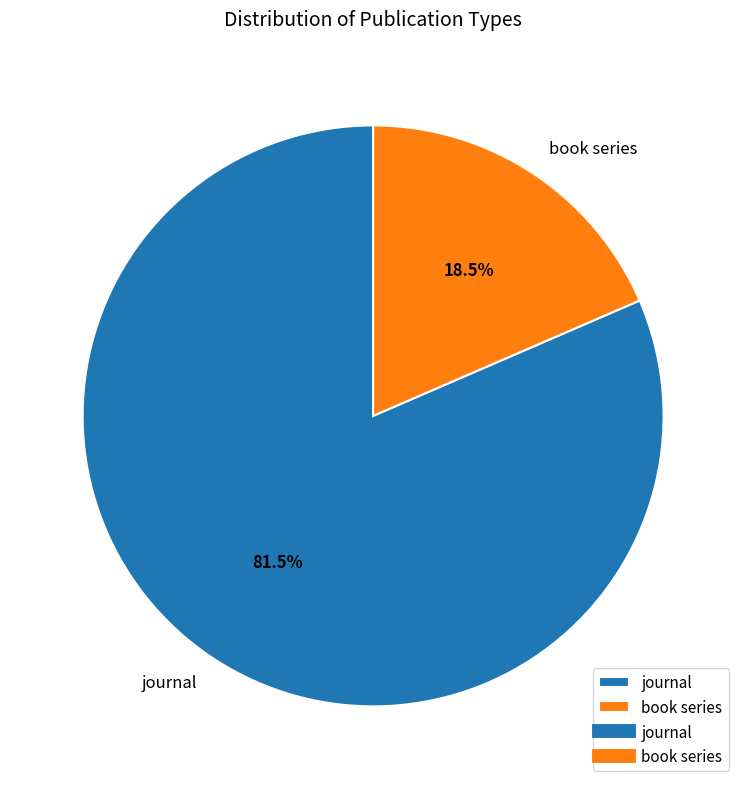

Which has a higher value, book series or journal?

journal